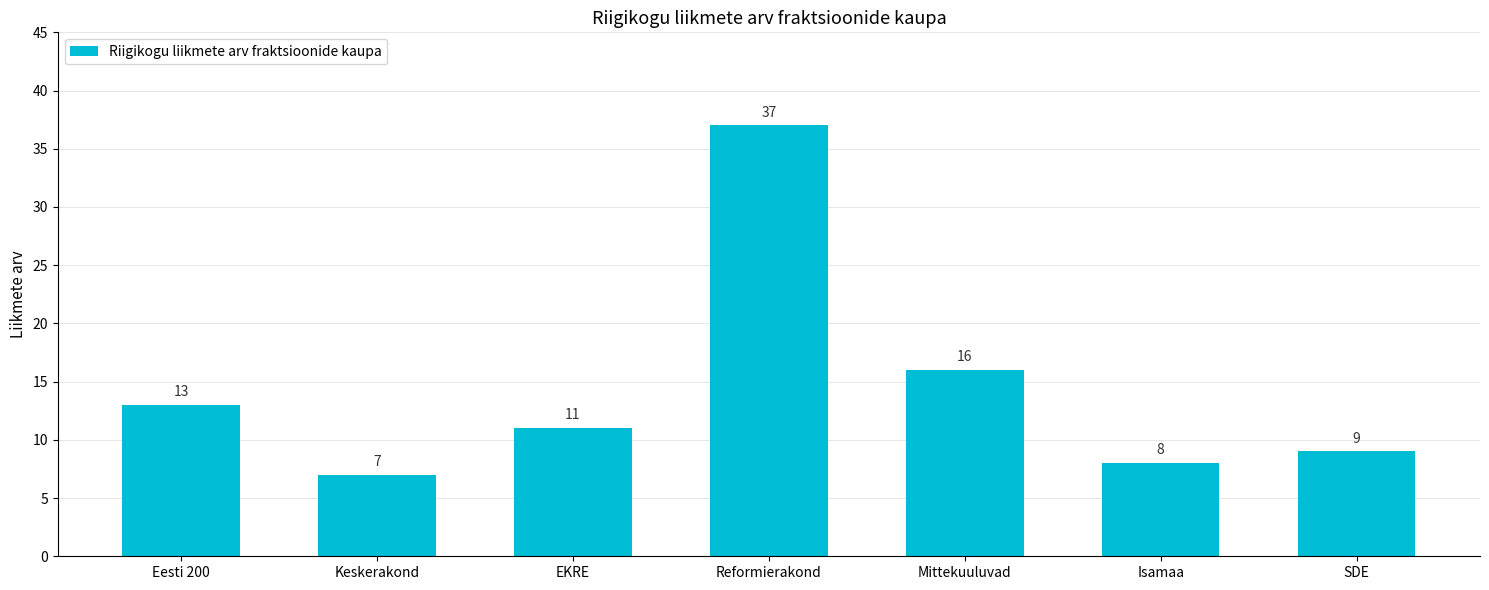

Which label corresponds to the smallest value in the chart?

Keskerakond